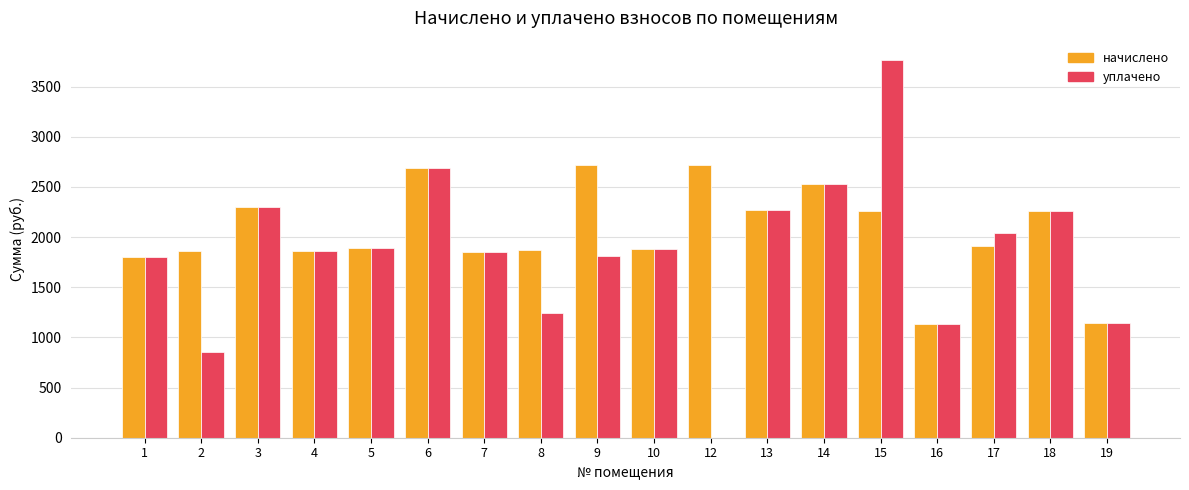

Is the value of начислено at 3 greater than the value of уплачено at 15?

No